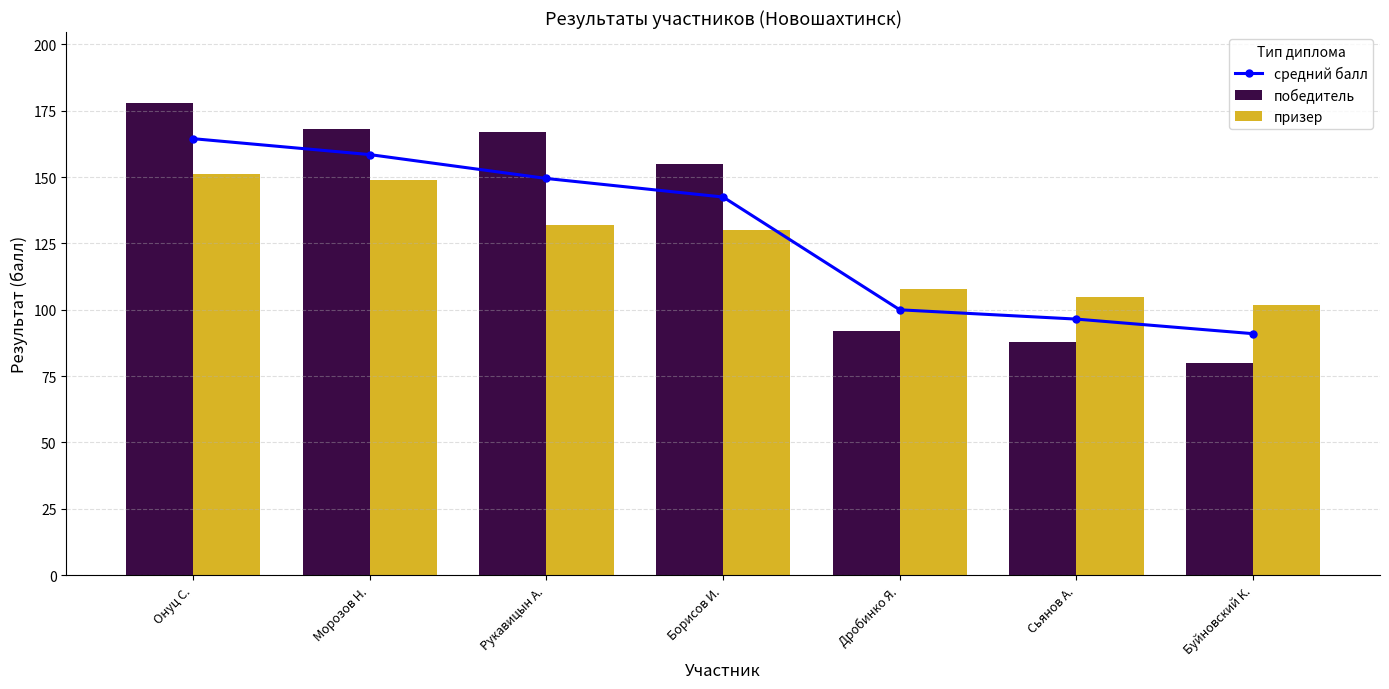

List the labels in order of призер value, largest first.

Онуц С., Морозов Н., Рукавицын А., Борисов И., Дробинко Я., Сьянов А., Буйновский К.